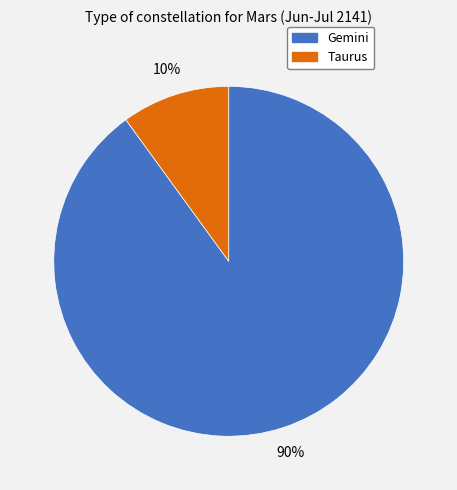

What is the smallest slice in the pie chart?

Taurus